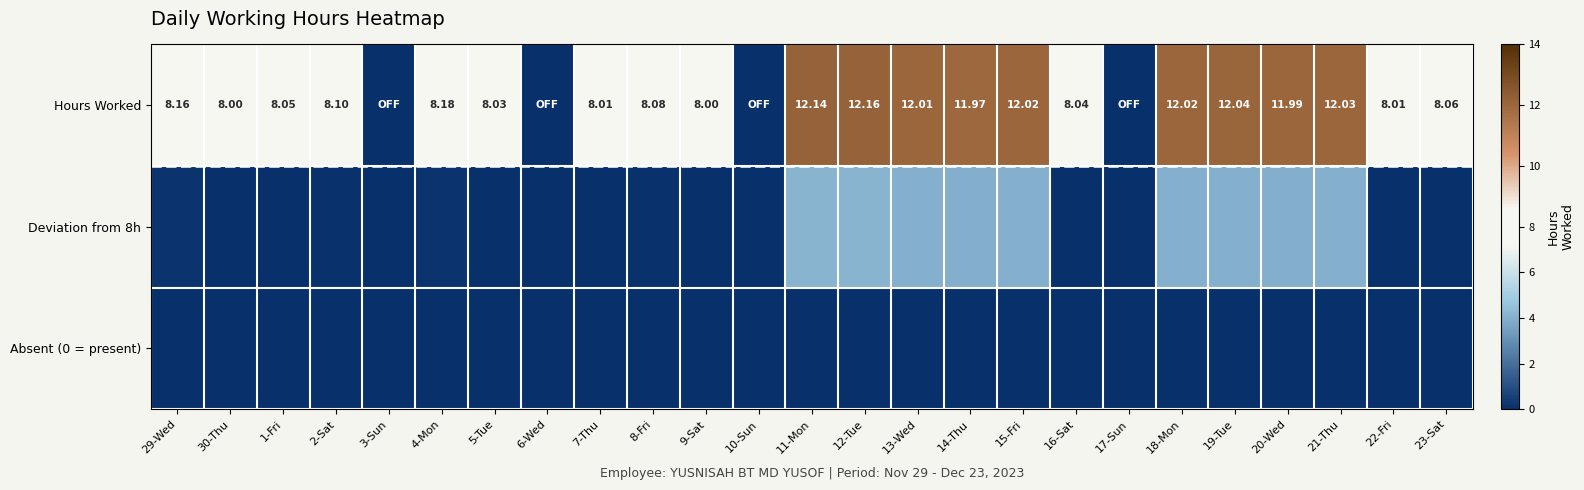

At which label does Deviation from 8h reach its peak?

12-Tue